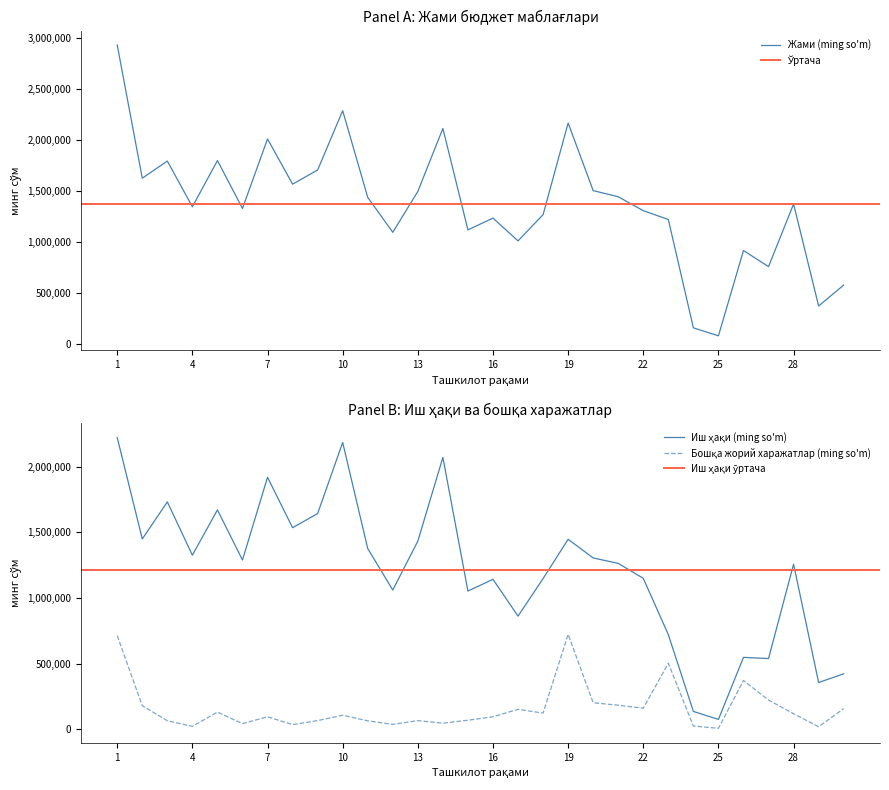

Is it true that Бошқа жорий харажатлар (ming so'm) equals 36468 at 9?

False